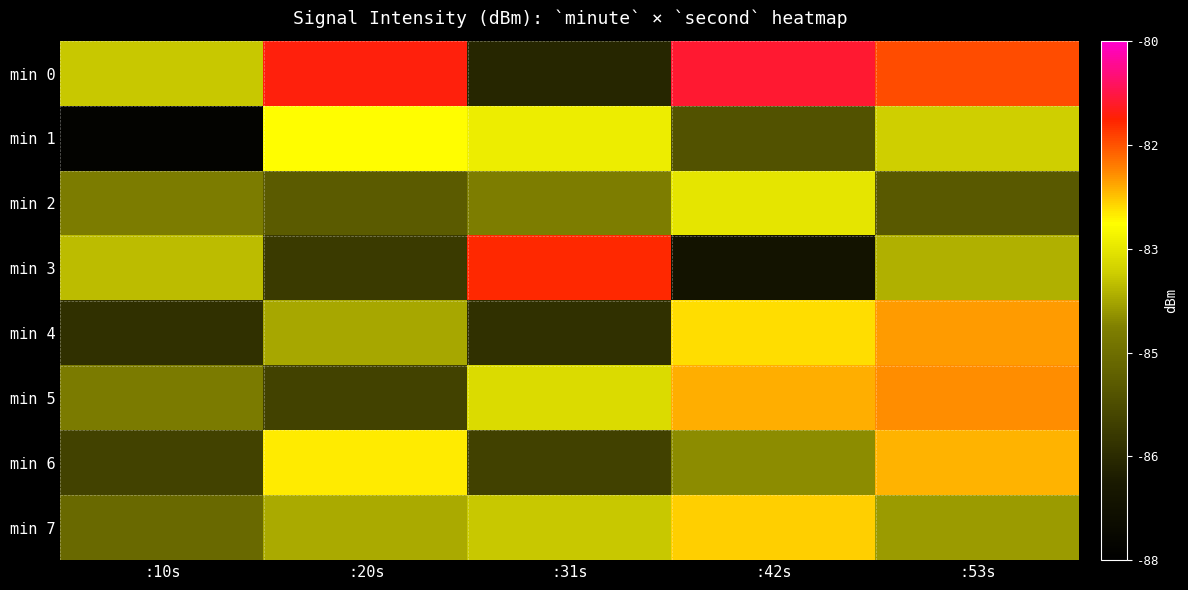

At how many categories does at least one series exceed -81?

1